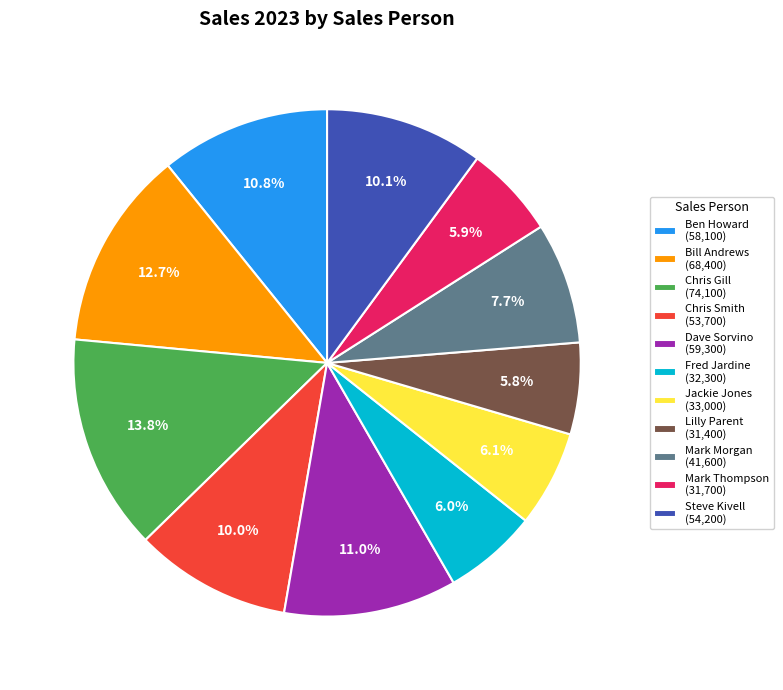

To the nearest percent, what portion does Chris Smith represent?

10%